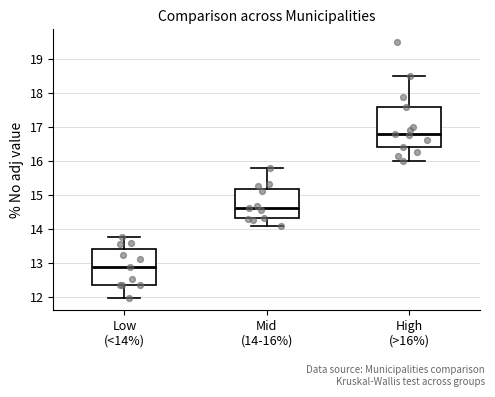

Reading left to right, read every box against the y-axis: the position of its median line, the range the box covers, and the ends of its whiskers. The values are not printed on the chart, so give them approximately, as read against the axis.

Low (<14%): median 12.9, box 12.4 to 13.4, whiskers 12.0 to 13.8
Mid (14-16%): median 14.6, box 14.3 to 15.2, whiskers 14.1 to 15.8
High (>16%): median 16.8, box 16.4 to 17.6, whiskers 16.0 to 18.5